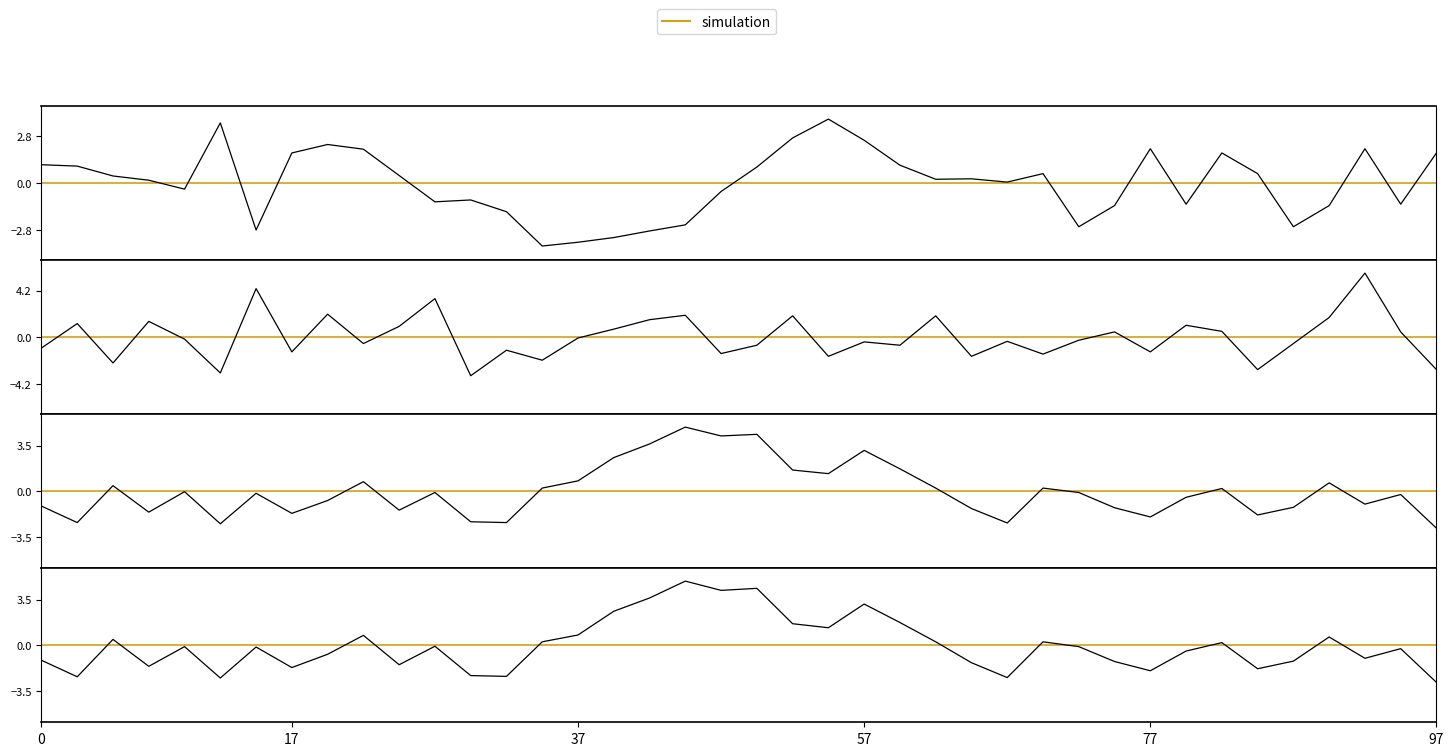

Which series has the widest spread of values?

col_516